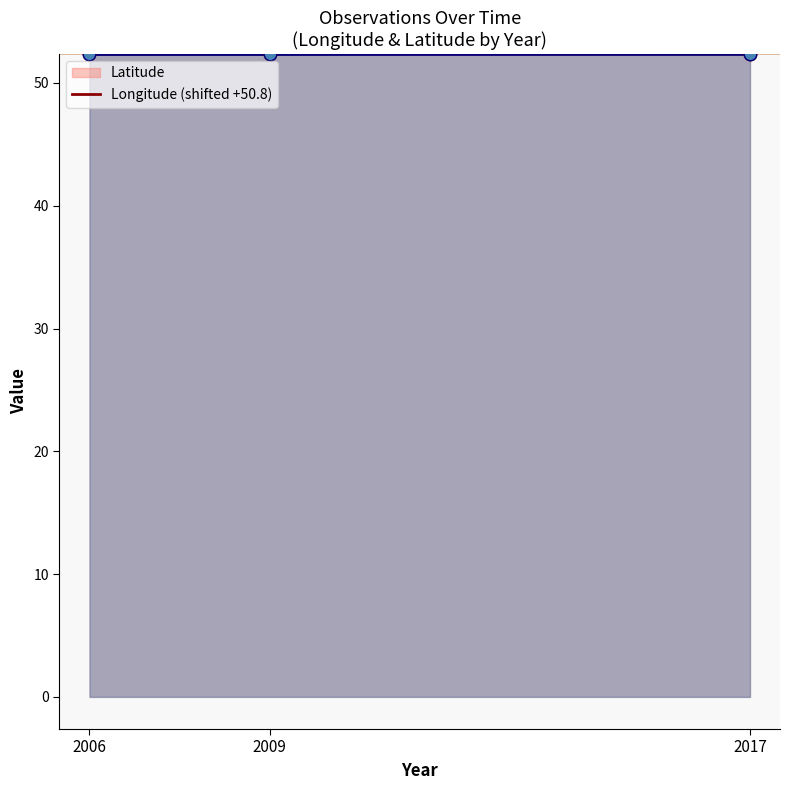

What are all the series names shown in the legend?

Longitude, Latitude